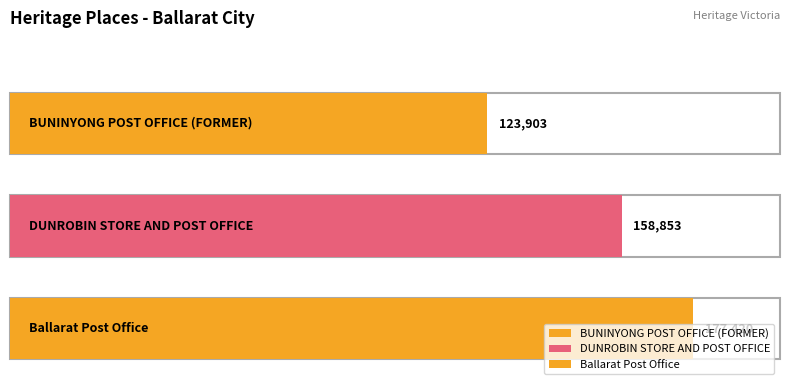

How many bars are there in total?

3